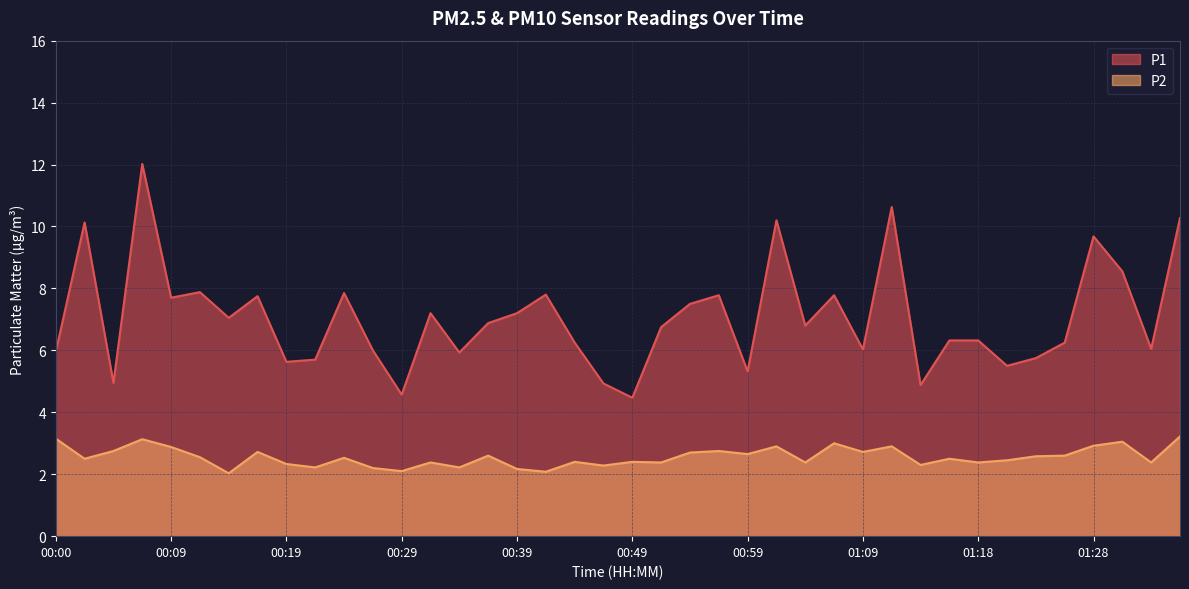

What is the value of the P2 point at the 23rd from the left?

2.7